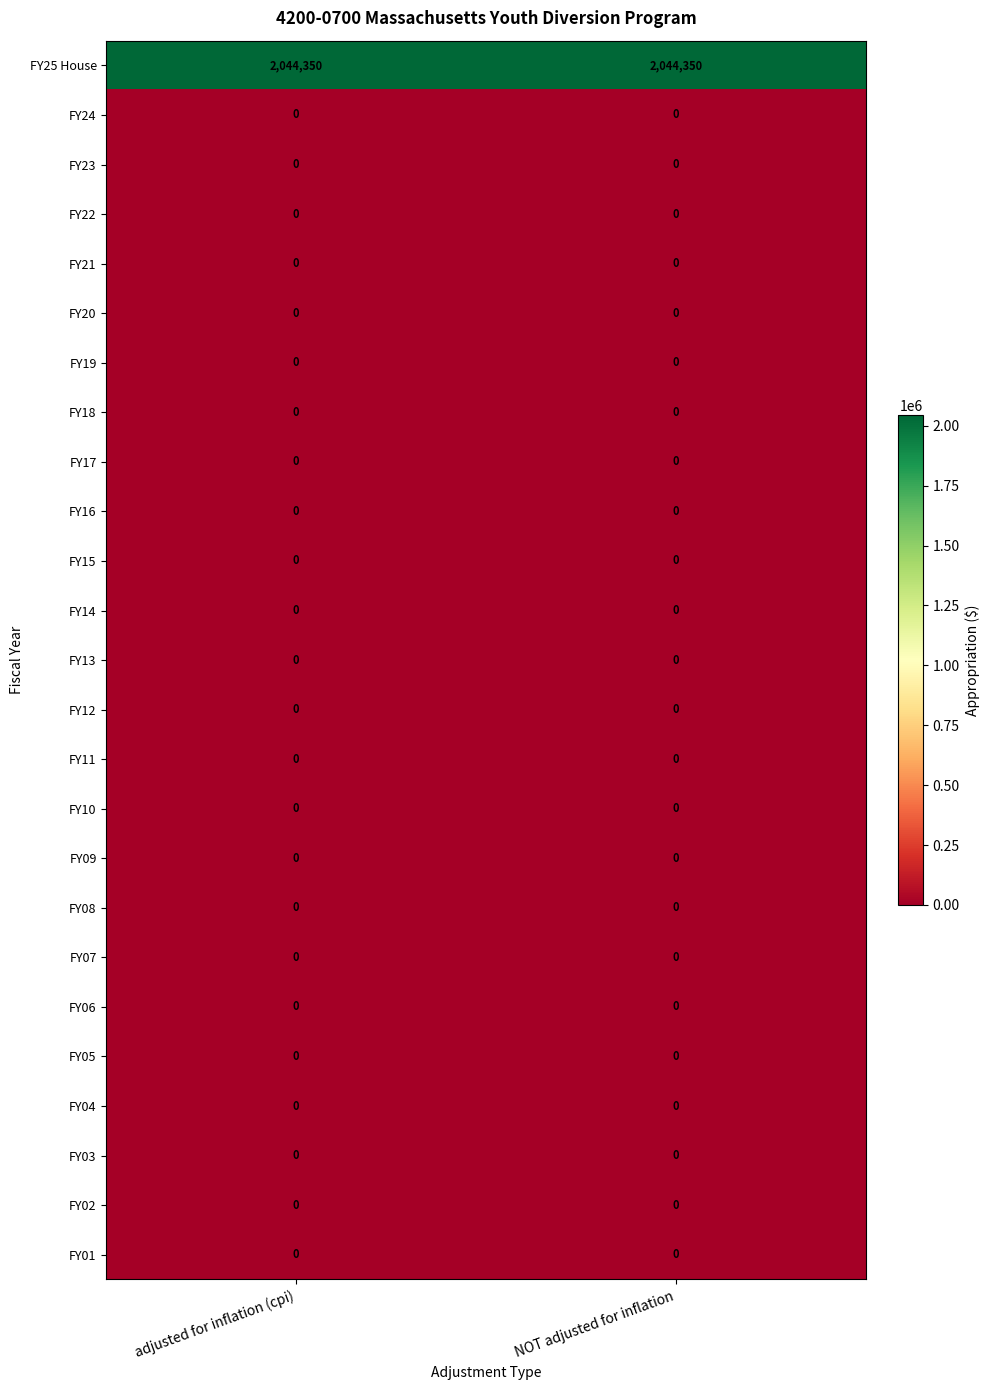

What is the maximum value shown in the chart?

2044350